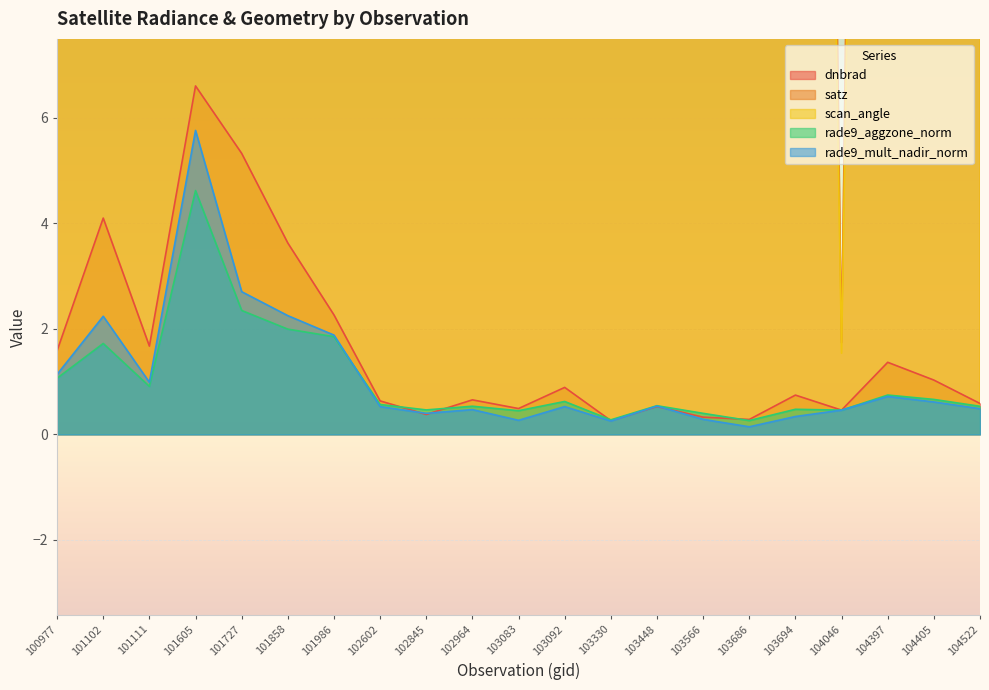

What is the value of the dnbrad point at the 12th from the left?

0.9